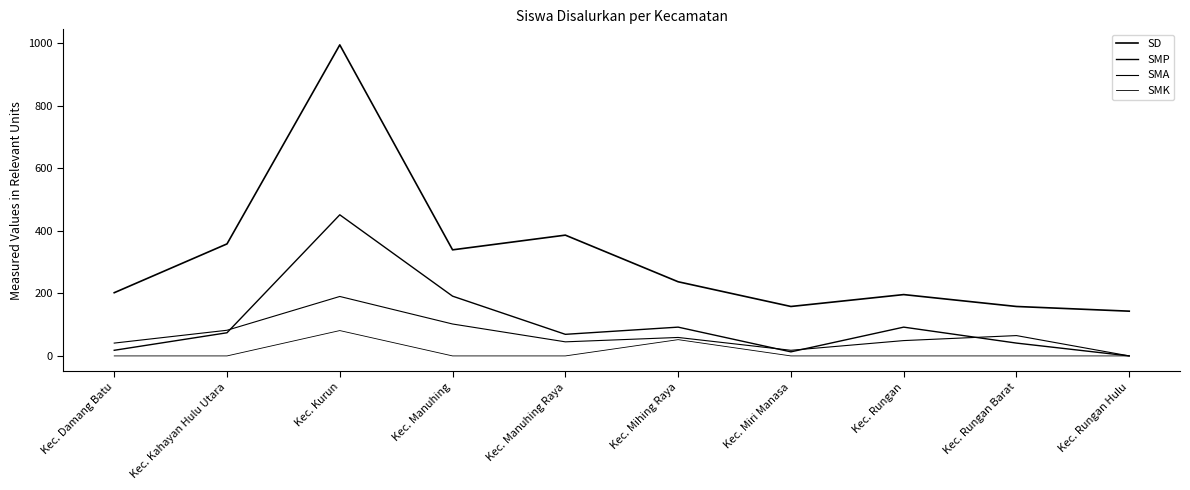

Reading left to right, extract all data points from this chart.

SD: Kec. Damang Batu=202	Kec. Kahayan Hulu Utara=358	Kec. Kurun=994	Kec. Manuhing=339	Kec. Manuhing Raya=386	Kec. Mihing Raya=237	Kec. Miri Manasa=158	Kec. Rungan=196	Kec. Rungan Barat=158	Kec. Rungan Hulu=143
SMP: Kec. Damang Batu=18	Kec. Kahayan Hulu Utara=74	Kec. Kurun=451	Kec. Manuhing=191	Kec. Manuhing Raya=69	Kec. Mihing Raya=92	Kec. Miri Manasa=13	Kec. Rungan=92	Kec. Rungan Barat=41	Kec. Rungan Hulu=0
SMA: Kec. Damang Batu=41	Kec. Kahayan Hulu Utara=82	Kec. Kurun=190	Kec. Manuhing=102	Kec. Manuhing Raya=45	Kec. Mihing Raya=59	Kec. Miri Manasa=18	Kec. Rungan=49	Kec. Rungan Barat=65	Kec. Rungan Hulu=0
SMK: Kec. Damang Batu=0	Kec. Kahayan Hulu Utara=0	Kec. Kurun=81	Kec. Manuhing=0	Kec. Manuhing Raya=0	Kec. Mihing Raya=52	Kec. Miri Manasa=0	Kec. Rungan=0	Kec. Rungan Barat=0	Kec. Rungan Hulu=0